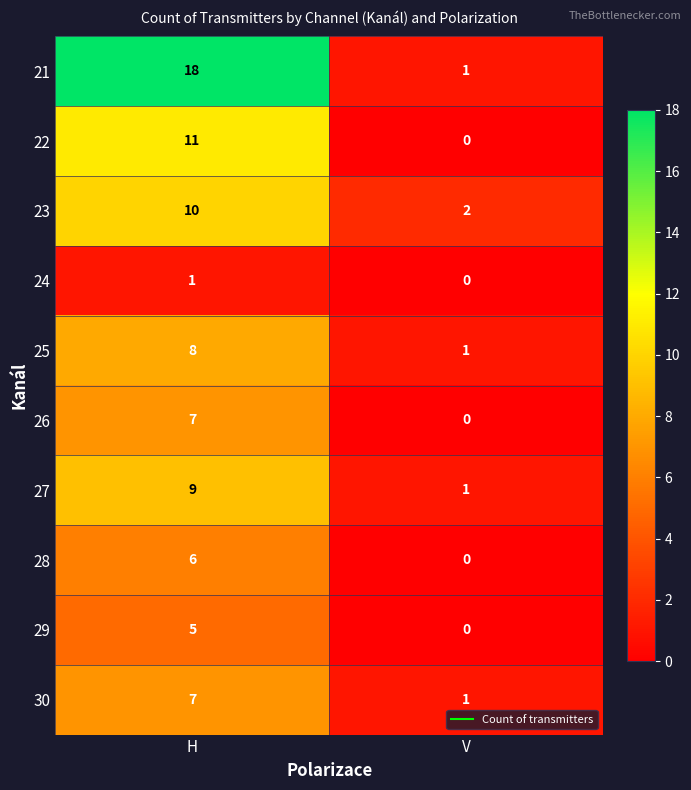

Where is 29 nearest to the value 2?

V